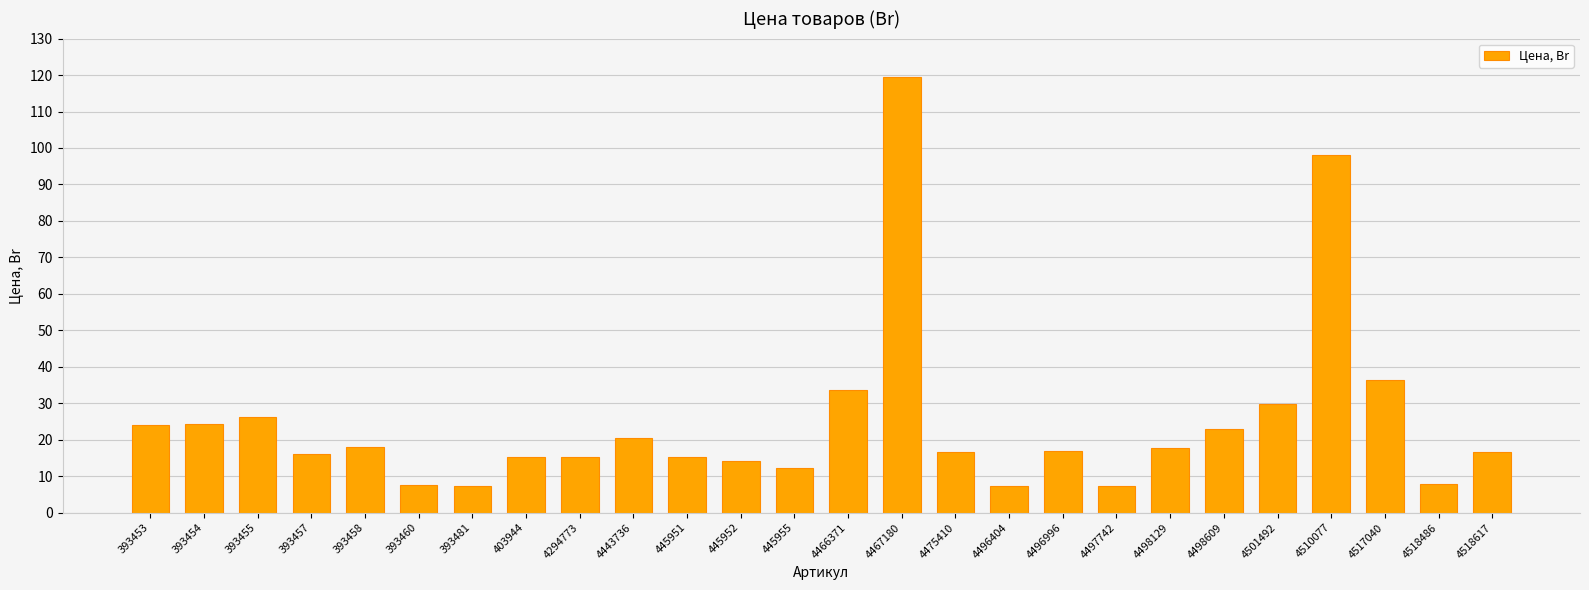

What is the approximate value at 4475410?

16.7